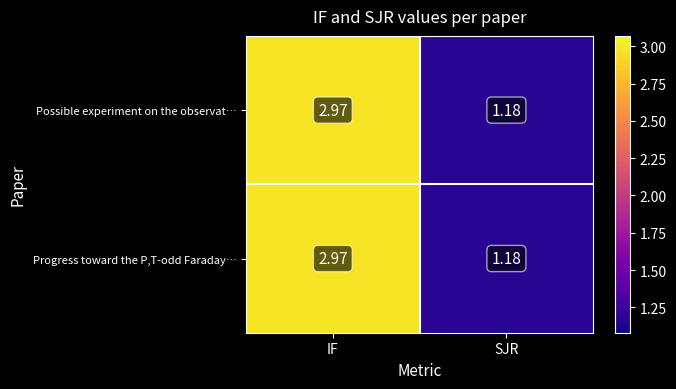

How many data points in Possible experiment on the observat… are less than 2?

1